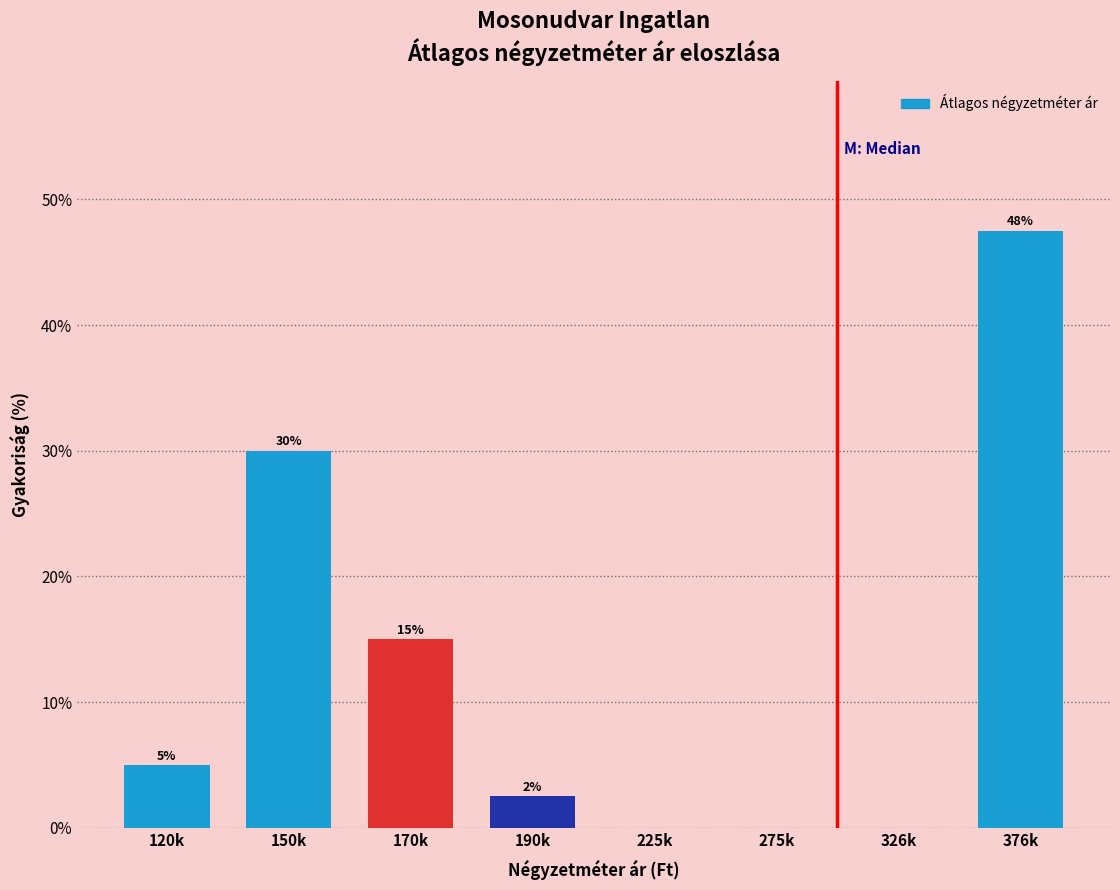

True or false: the data shows 0.0 at 326k.

True